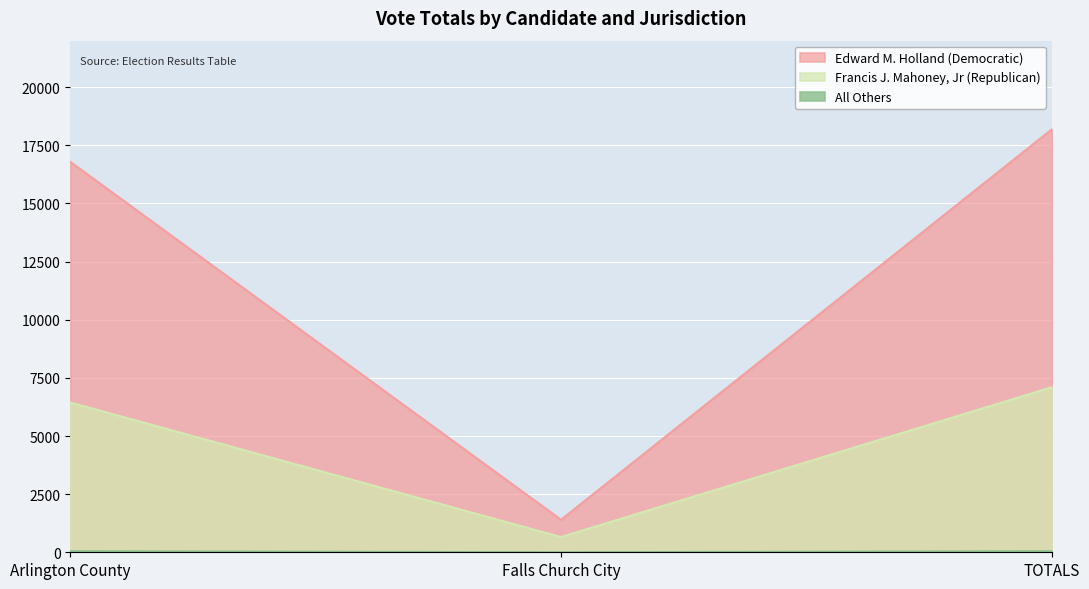

What is the spread (max minus min) of values at Arlington County?

16742